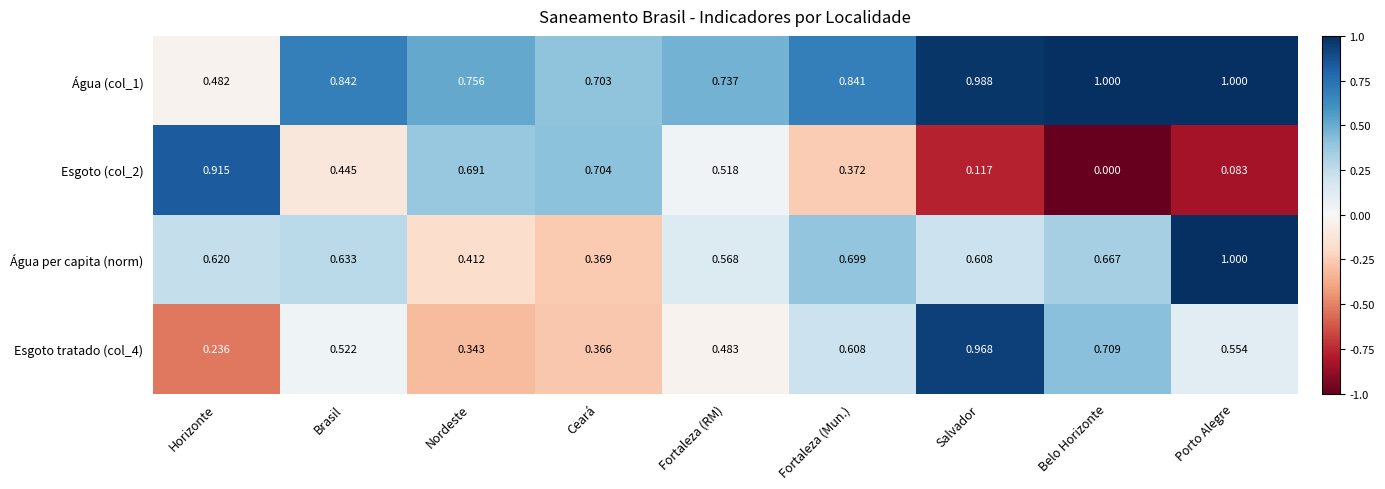

At which label is Esgoto tratado (col_4) closest to 0?

Horizonte